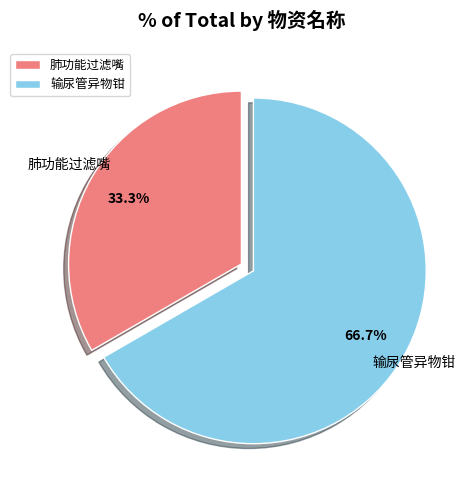

To the nearest percent, what portion does 输尿管异物钳 represent?

67%